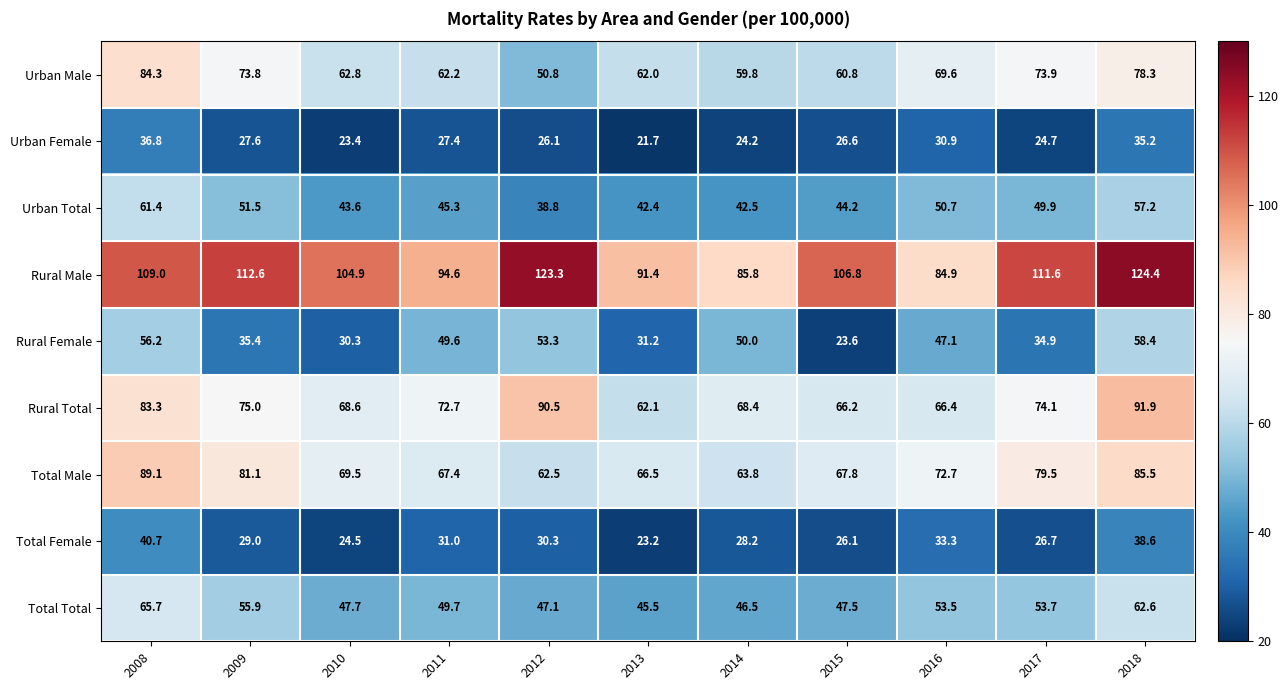

What is the sum of the Total Total values at 2014 and 2011?

96.2